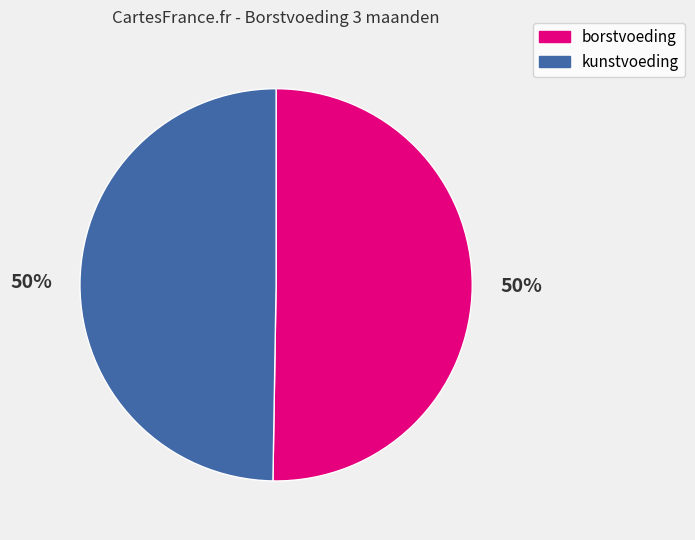

To the nearest percent, what is the average slice percentage?

50%